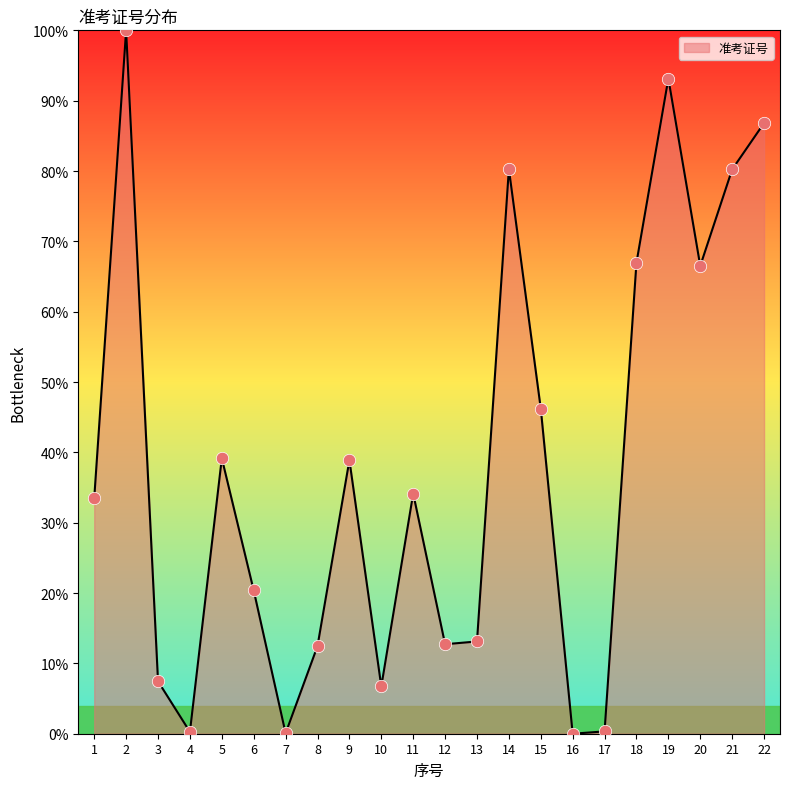

What is the change in value from 8 to 9?

+26.4